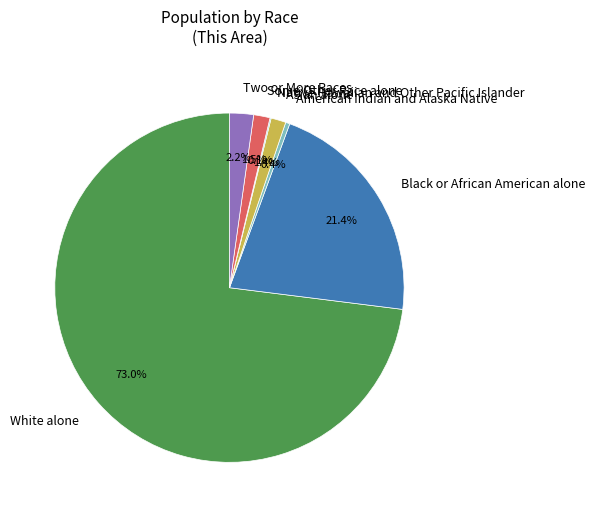

Which has a higher value, Black or African American alone or Some Other Race alone?

Black or African American alone